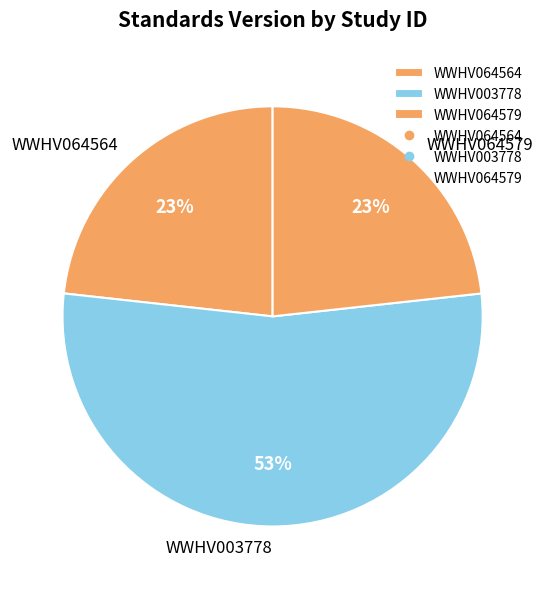

To the nearest percent, what is the combined percentage of WWHV003778 and WWHV064564?

77%